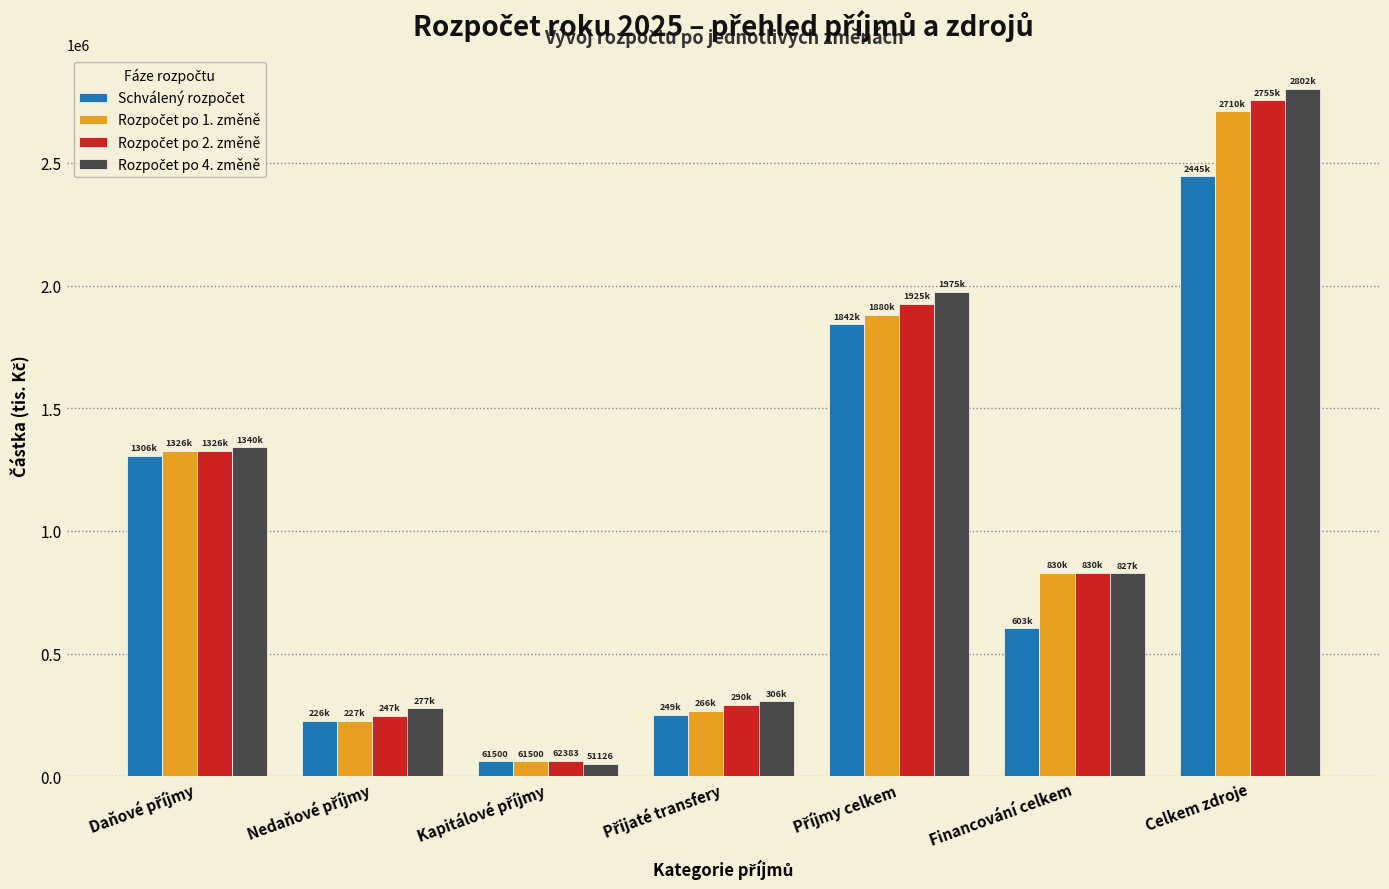

Which label corresponds to the largest value in the chart?

Celkem zdroje